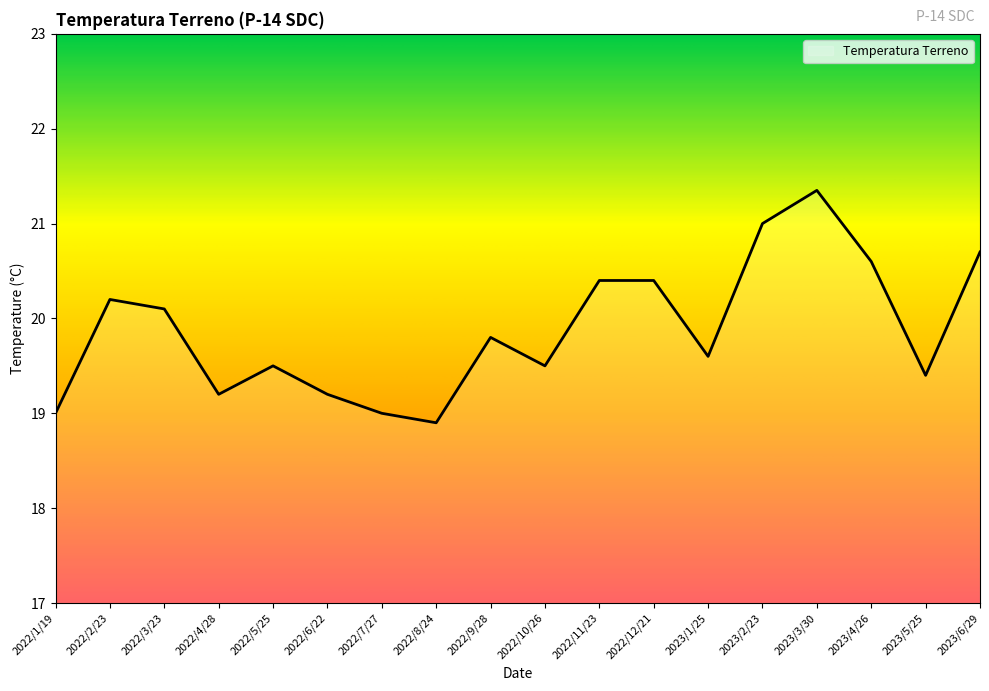

At which label is the value closest to 20?

2022/3/23